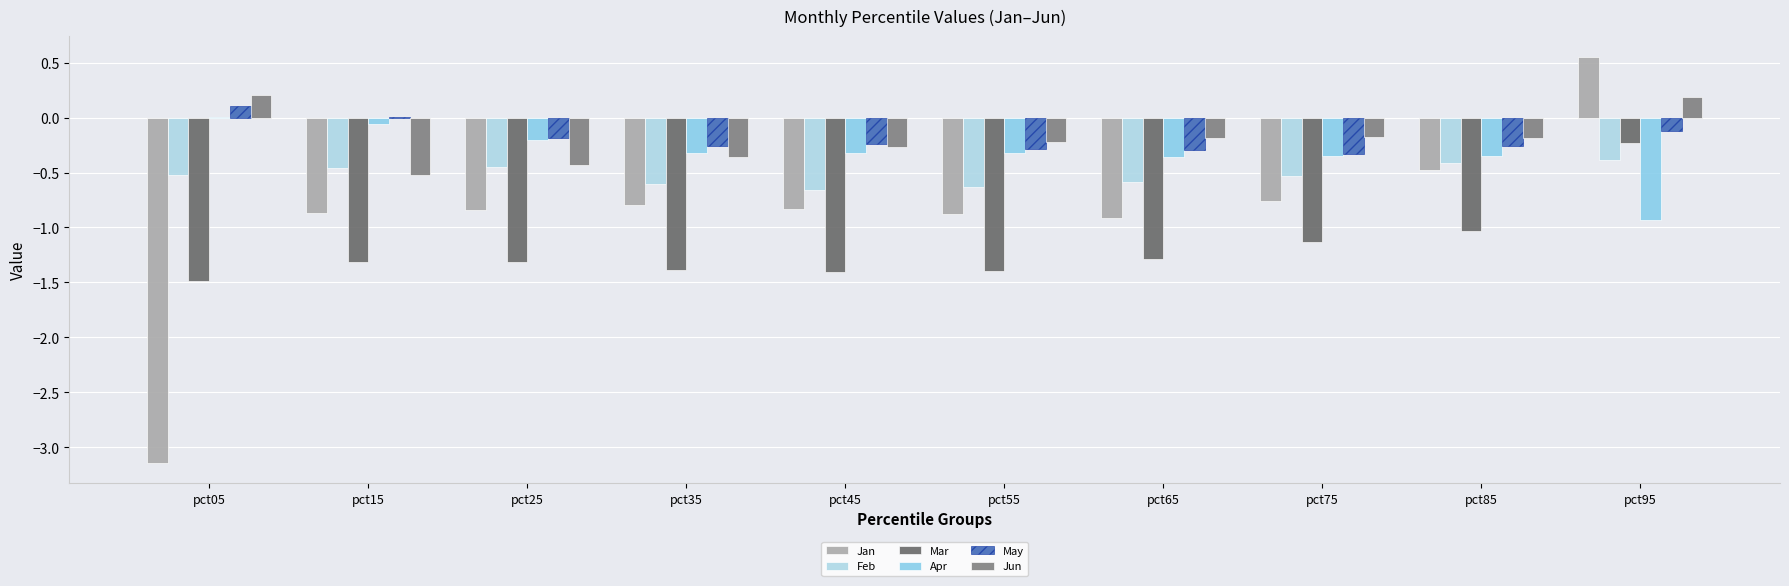

At how many categories does at least one series exceed 0?

3